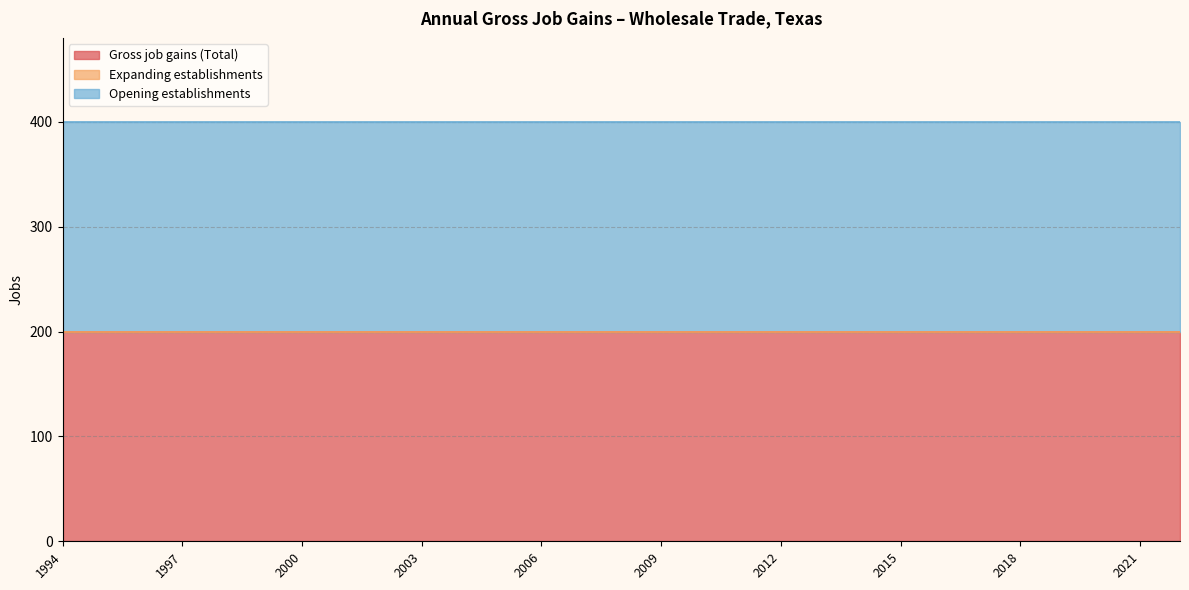

Rank the series by their maximum value, from lowest to highest.

Expanding establishments, Gross job gains (Total), Opening establishments